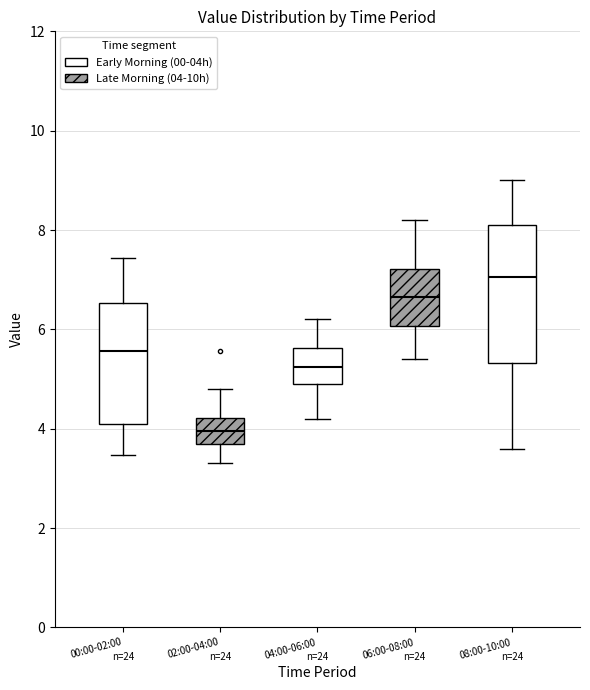

Which box's median line is the highest?

08:00-10:00